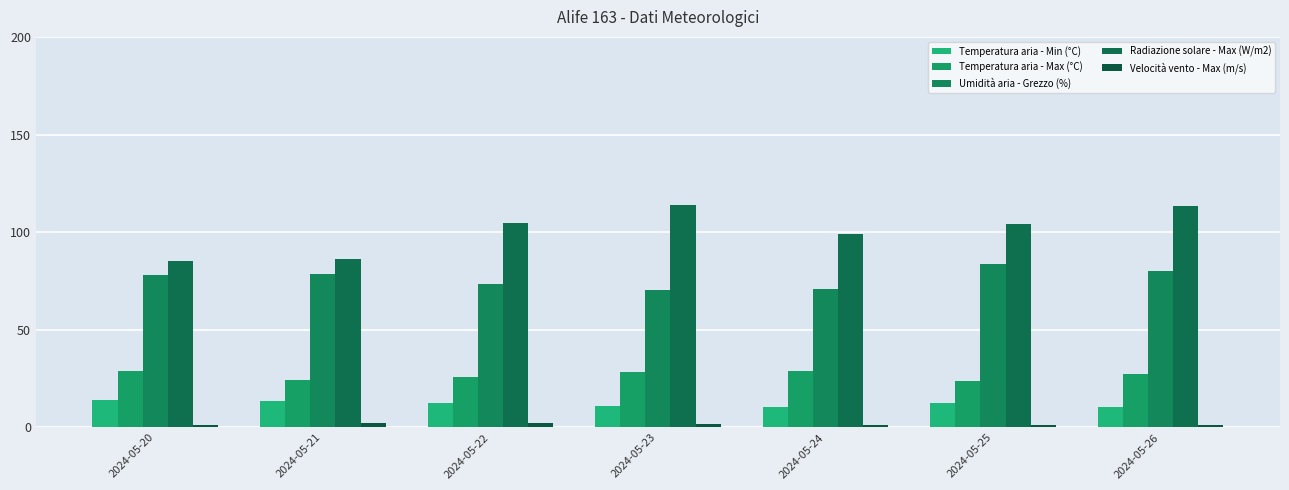

How many bars are there in total?

35